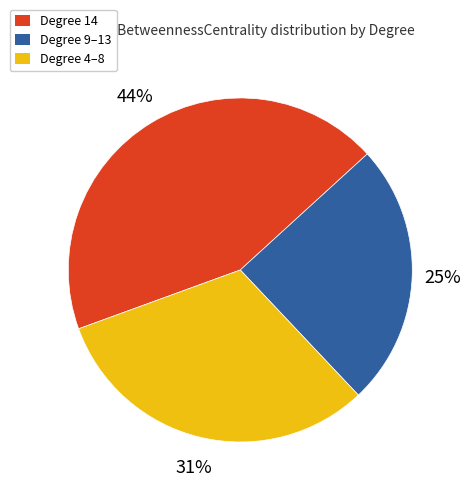

Count the number of slices in the pie.

3